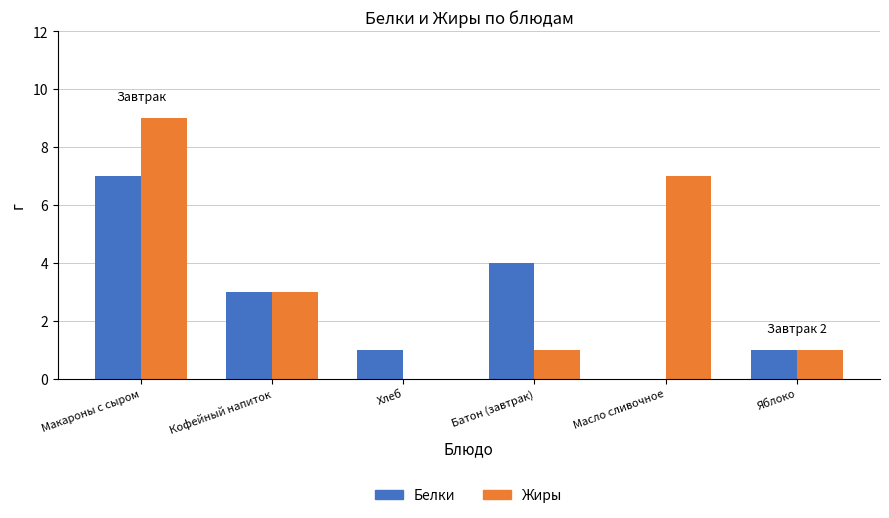

At which category does the chart reach its peak across all series?

Макароны с сыром